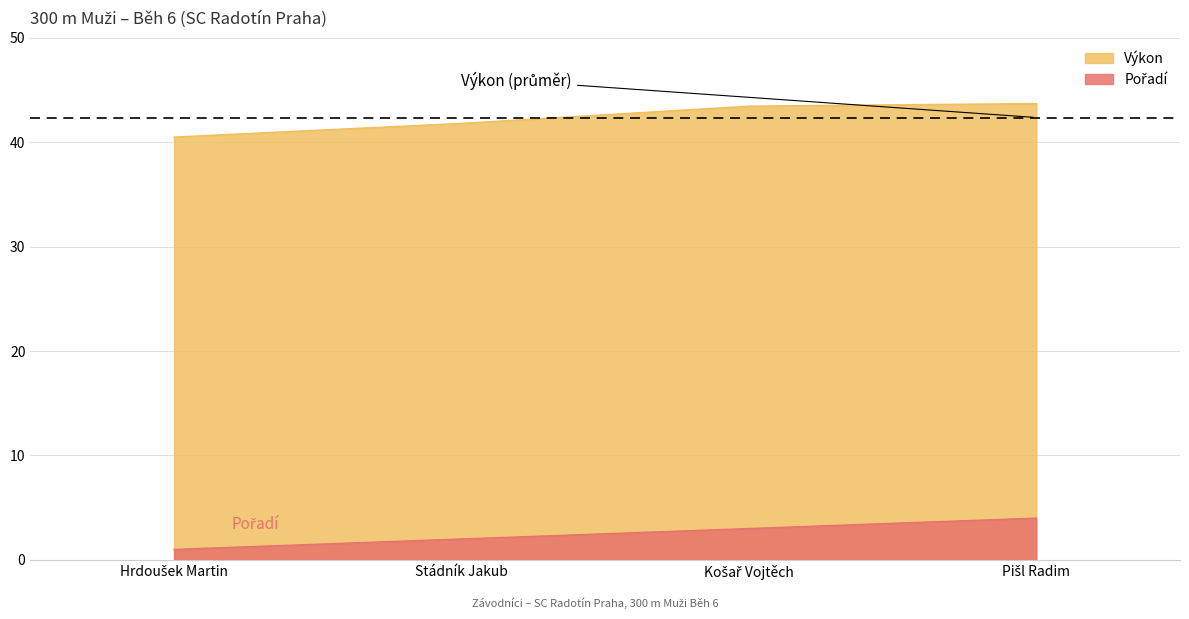

True or false: Výkon has more than 2 points higher than both neighbors.

False